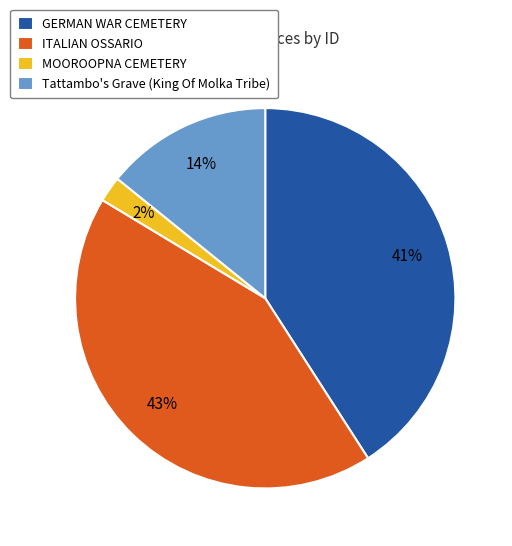

To the nearest percent, what portion does MOOROOPNA CEMETERY represent?

2%